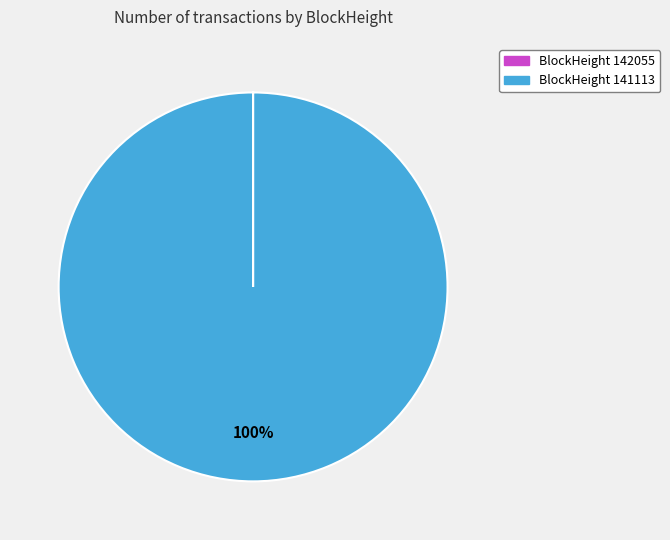

Is there any slice that represents more than half of the pie?

Yes